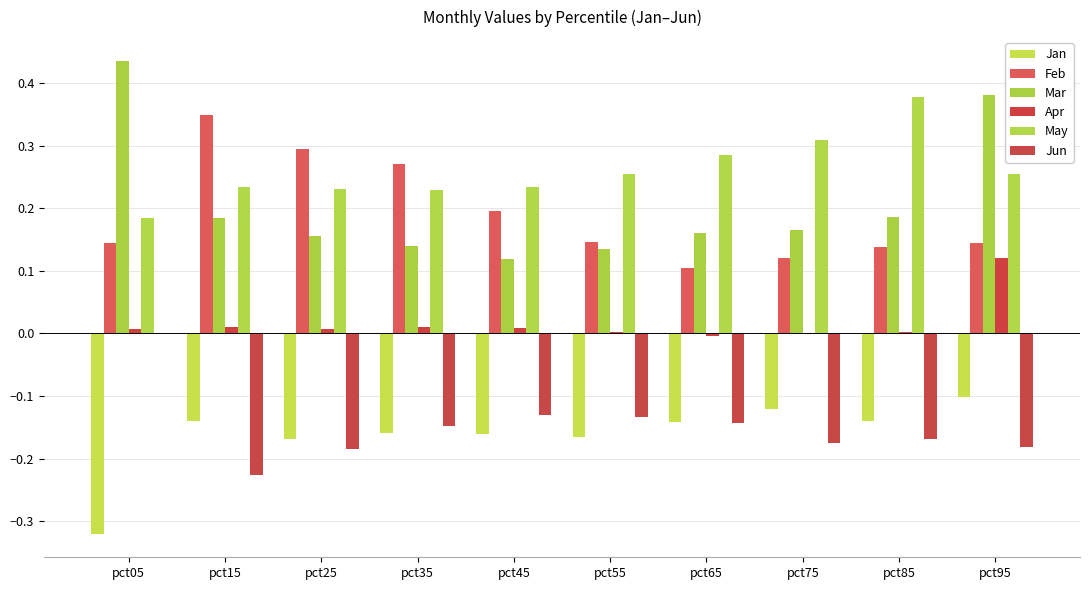

Where is Apr nearest to the value 0?

pct75